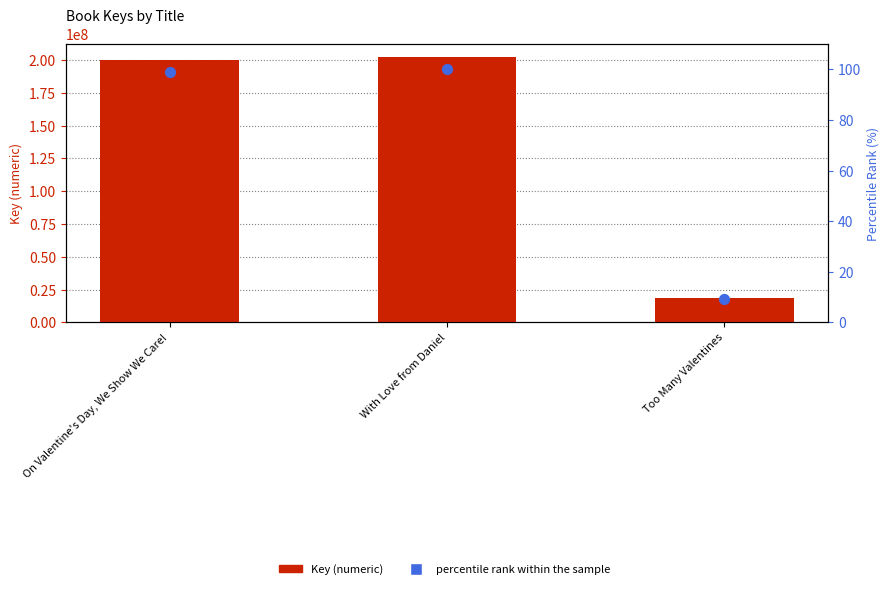

What is the total value across all series at On Valentine's Day, We Show We Care!?

200177643.0